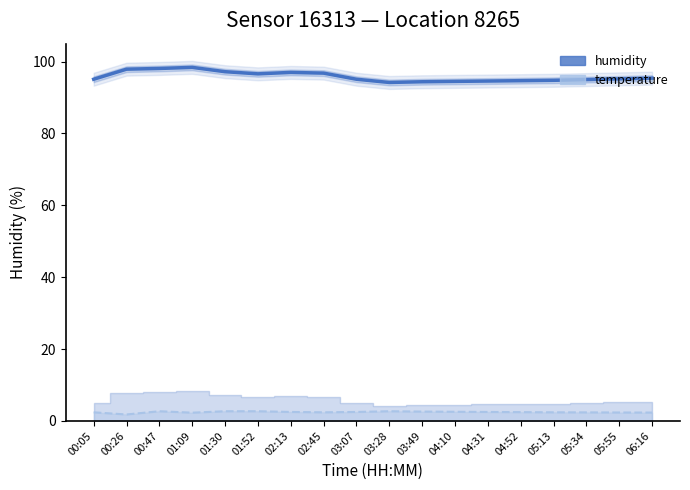

What is the difference between the second highest and second lowest values?

3.7